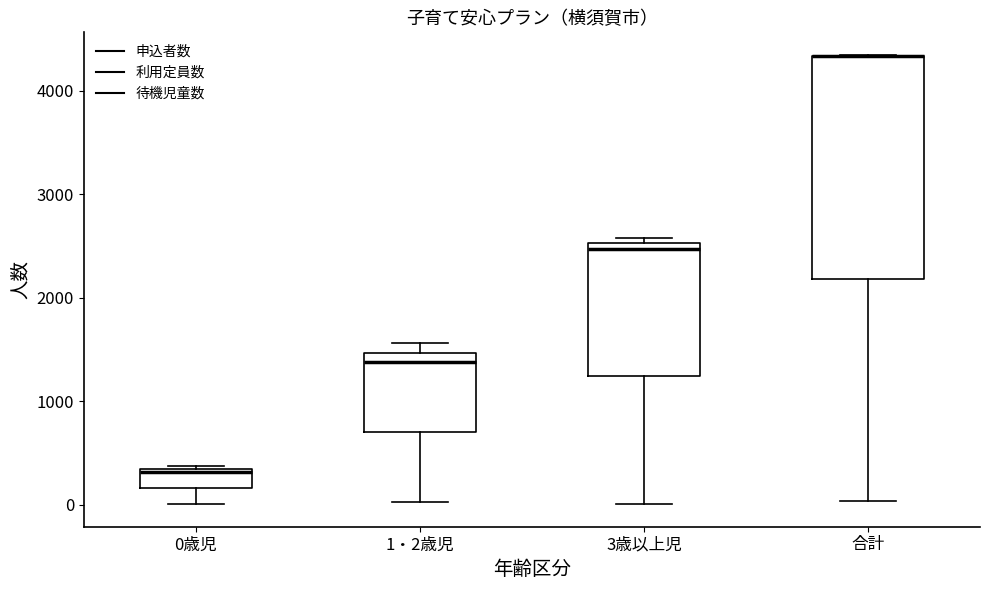

Comparing the boxes themselves (not the whiskers), which one is the tallest?

合計